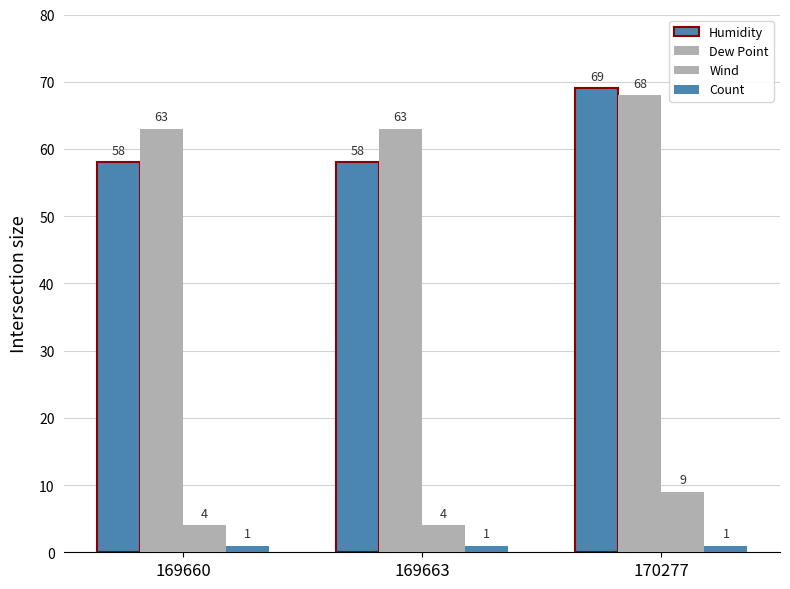

Between 169660 and 170277, which series saw the biggest shift?

Humidity